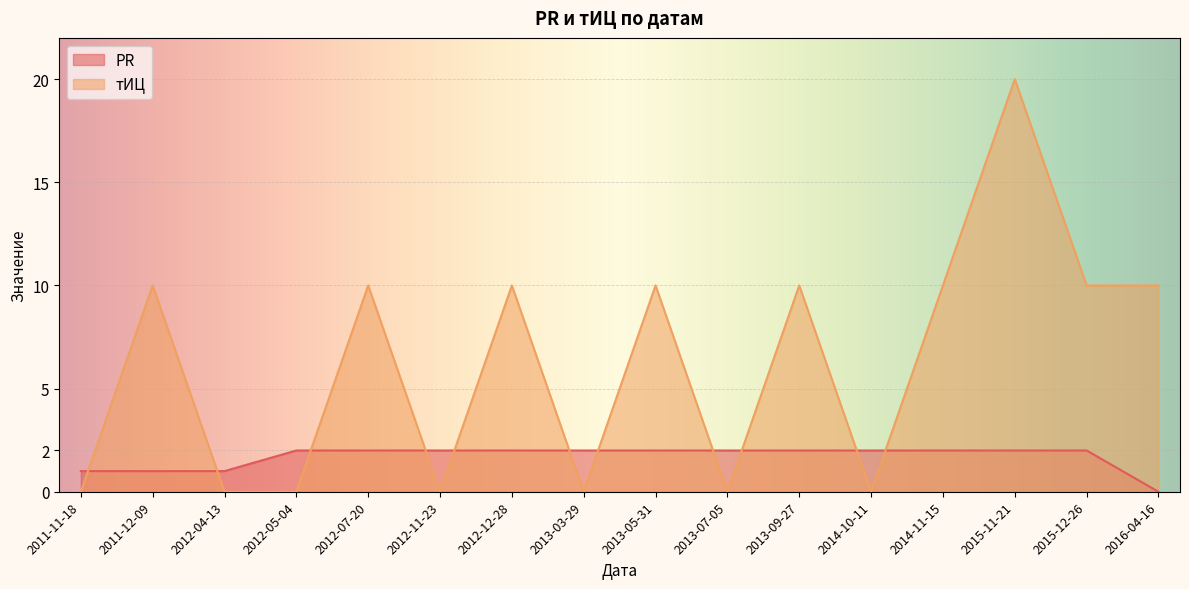

Count the тИЦ values in the range 0 to 10.

15